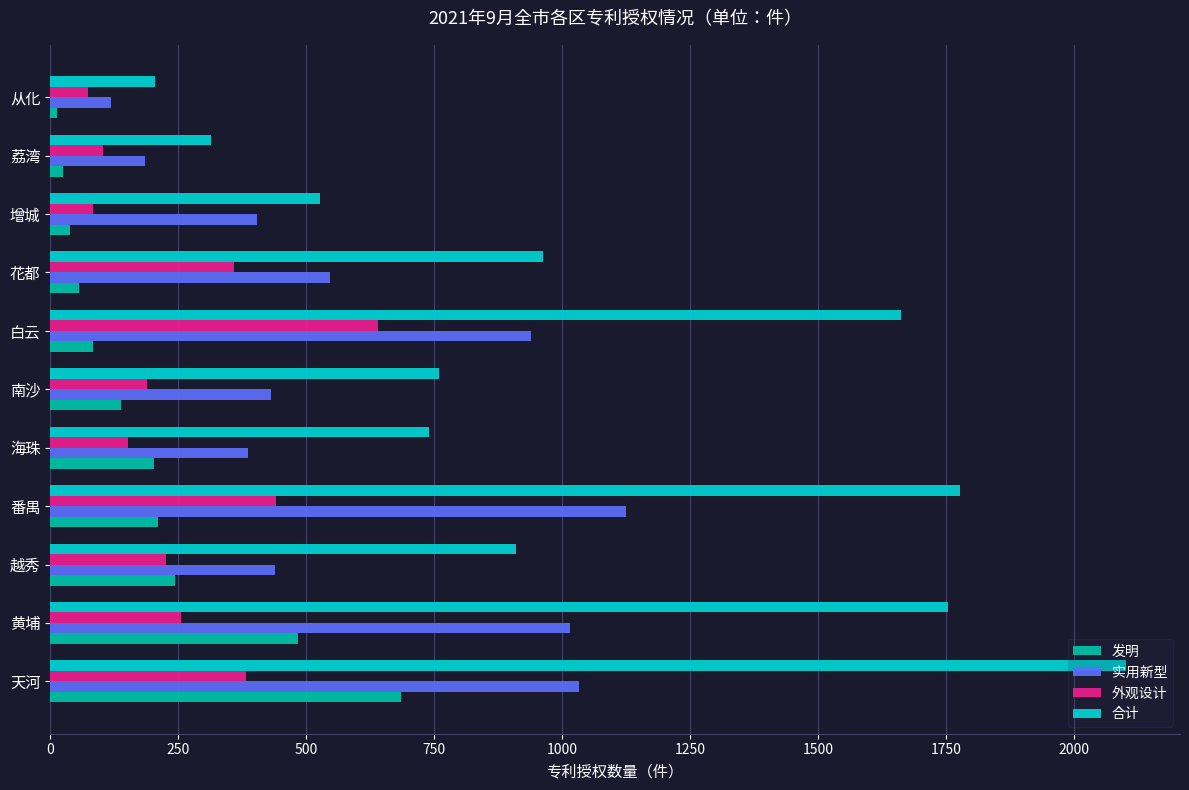

Which series has the largest range (max minus min)?

合计